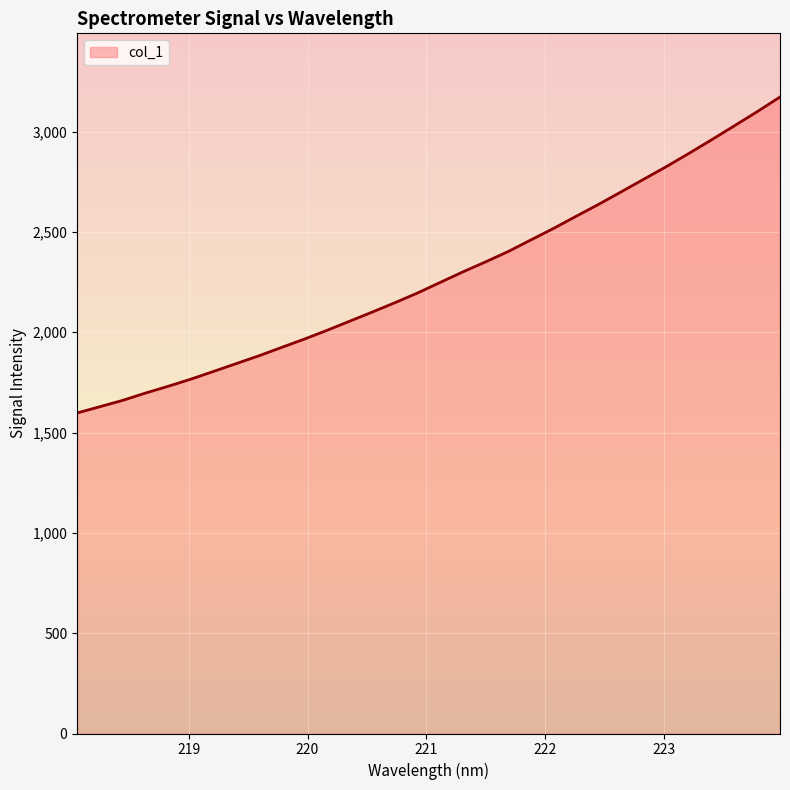

What position from the right is 221.3083?

15